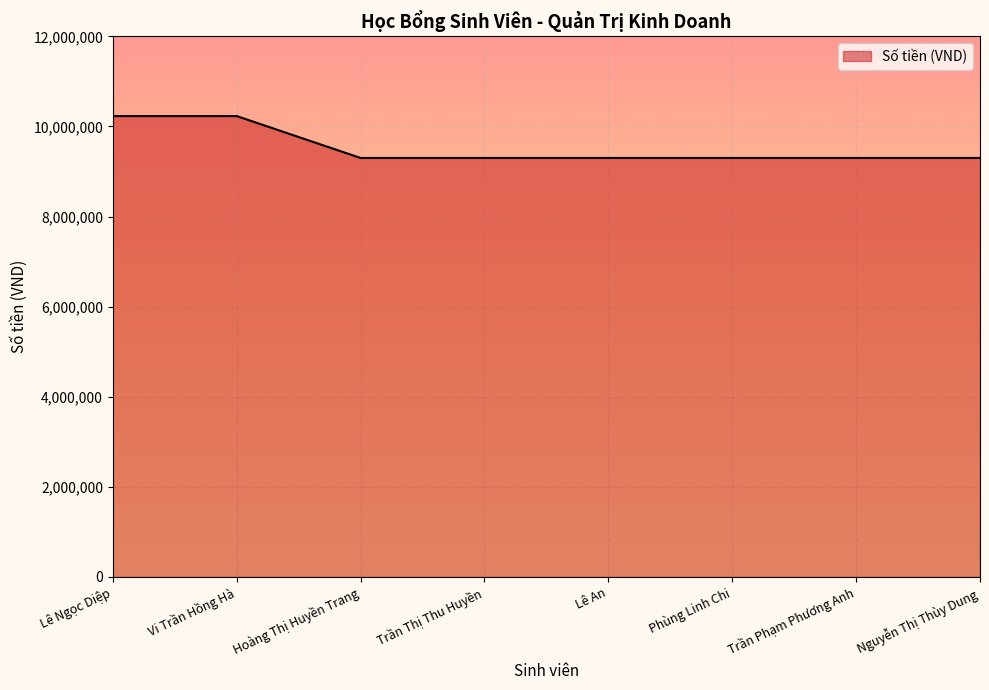

Approximately how many times larger is the value at Trần Thị Thu Huyền compared to Lê Ngọc Diệp?

0.9